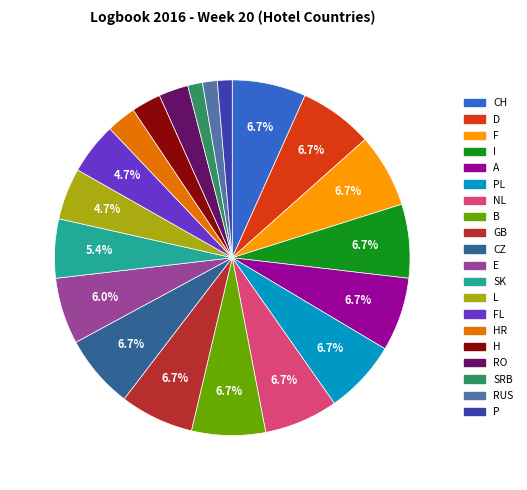

To the nearest percent, what is the difference between the largest and smallest slice percentages?

5%